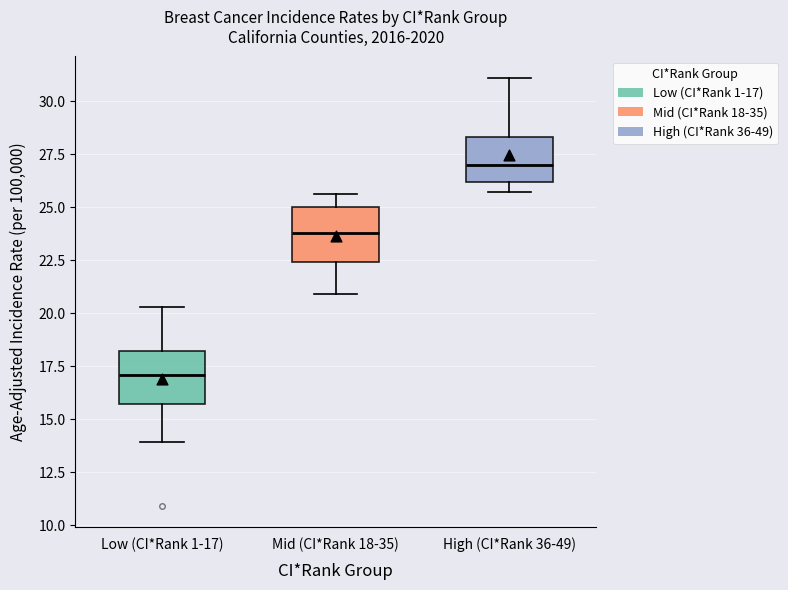

Reading left to right, transcribe this box plot: for each box, give where its median line is, the range the box spans, and where its two whiskers end, as read against the y-axis. The values are not printed on the chart, so give them approximately, as read against the axis.

Low (CI*Rank 1-17): median 17.0, box 15.5 to 18.0, whiskers 14.0 to 20.5
Mid (CI*Rank 18-35): median 24.0, box 22.5 to 25.0, whiskers 21.0 to 25.5
High (CI*Rank 36-49): median 27.0, box 26.0 to 28.5, whiskers 25.5 to 31.0